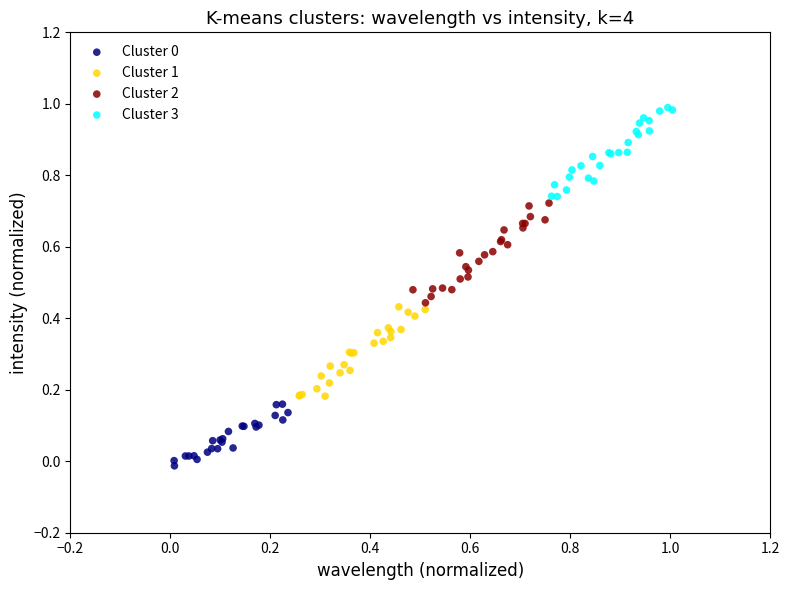

Which series contains the highest Y value?

Cluster 3